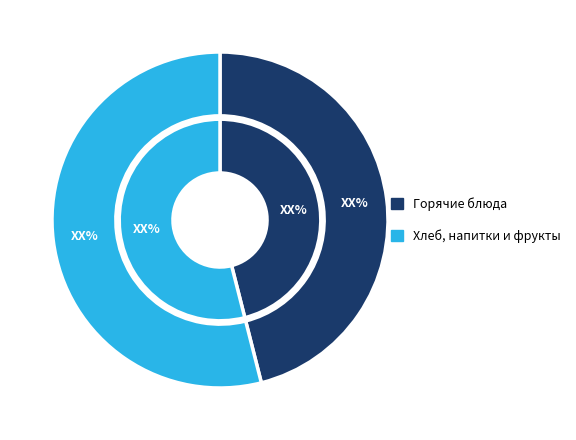

Is it true that сок яблочный is 1% of the pie?

False